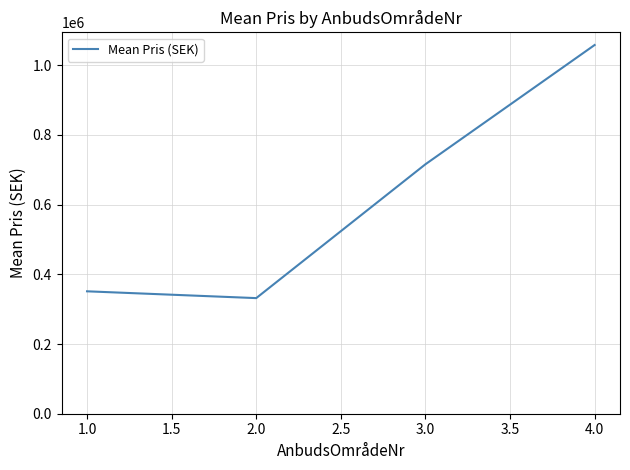

What is the difference between the maximum and minimum values?

726052.5